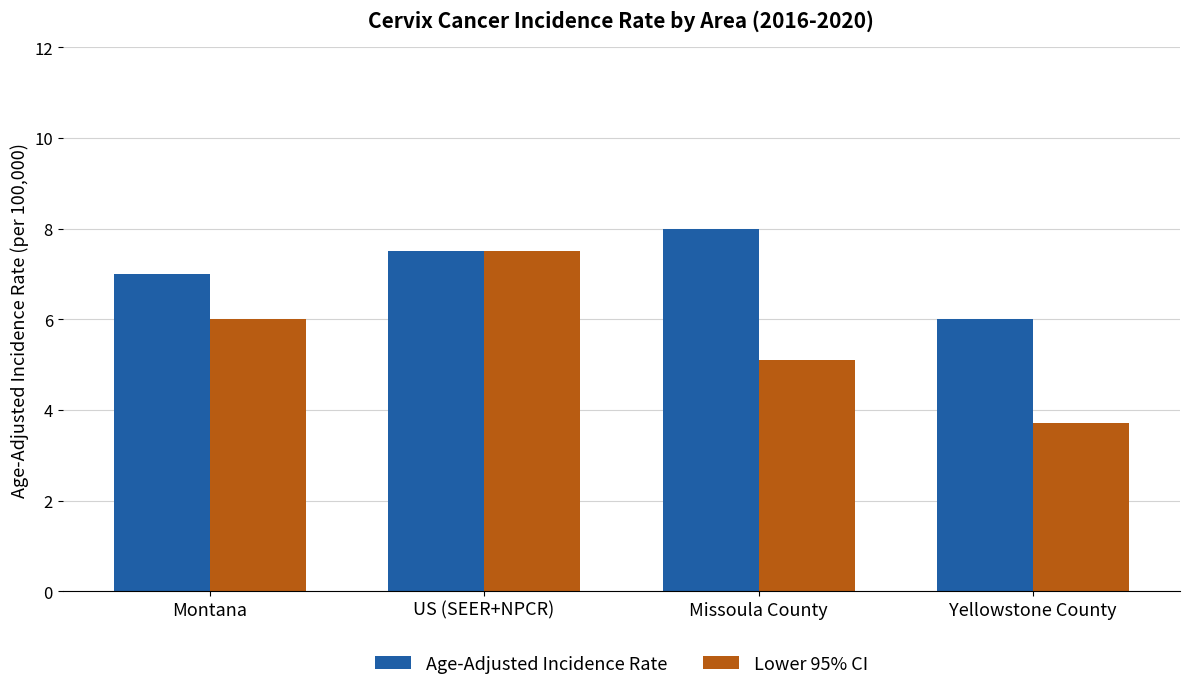

Reading left to right, extract all data points from this chart.

Age-Adjusted Incidence Rate: 7.0	7.5	8.0	6.0
Lower 95% CI: 6.0	7.5	5.1	3.7